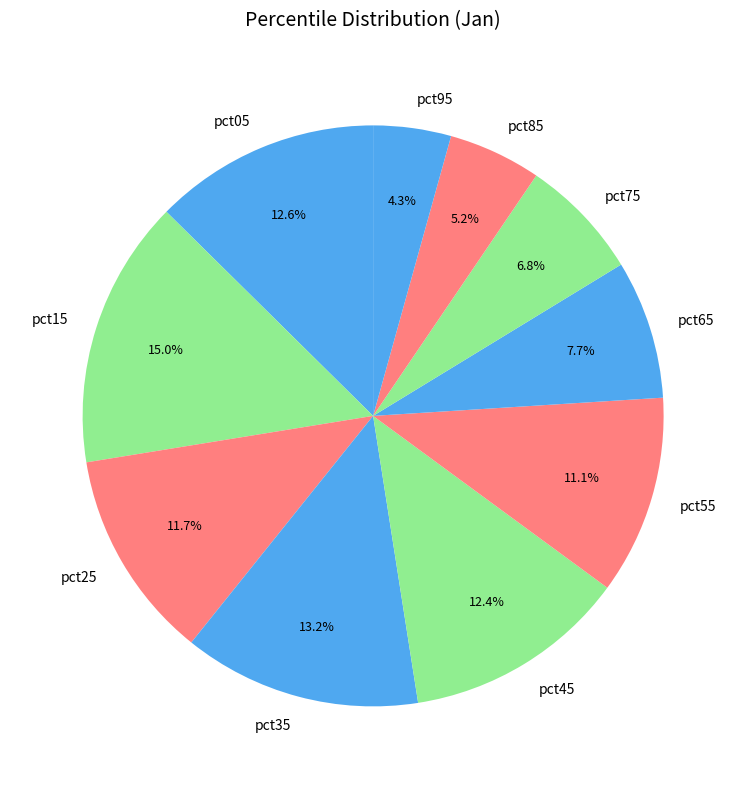

True or false: pct15 accounts for 15% of the total.

True